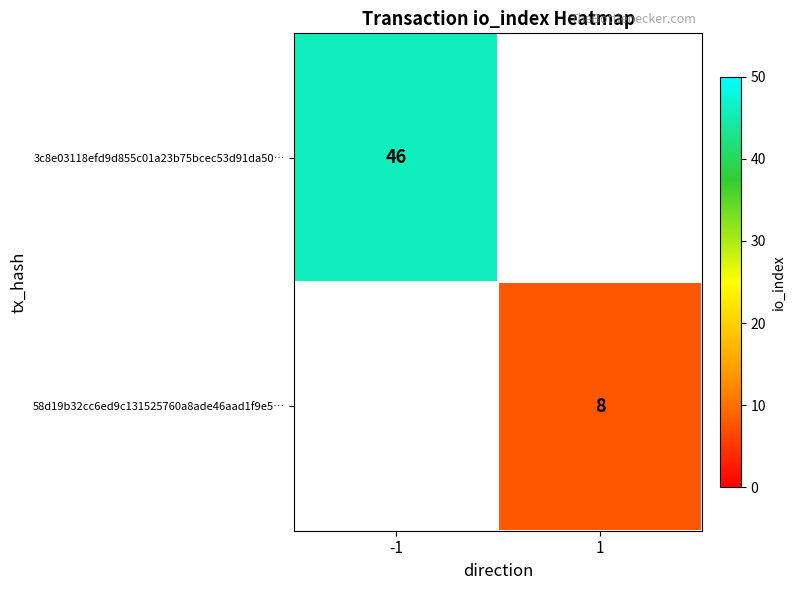

Is the value of 58d19b32cc6ed9c131525760a8ade46aad1f9e5… at 1 greater than the value of 3c8e03118efd9d855c01a23b75bcec53d91da50… at -1?

No